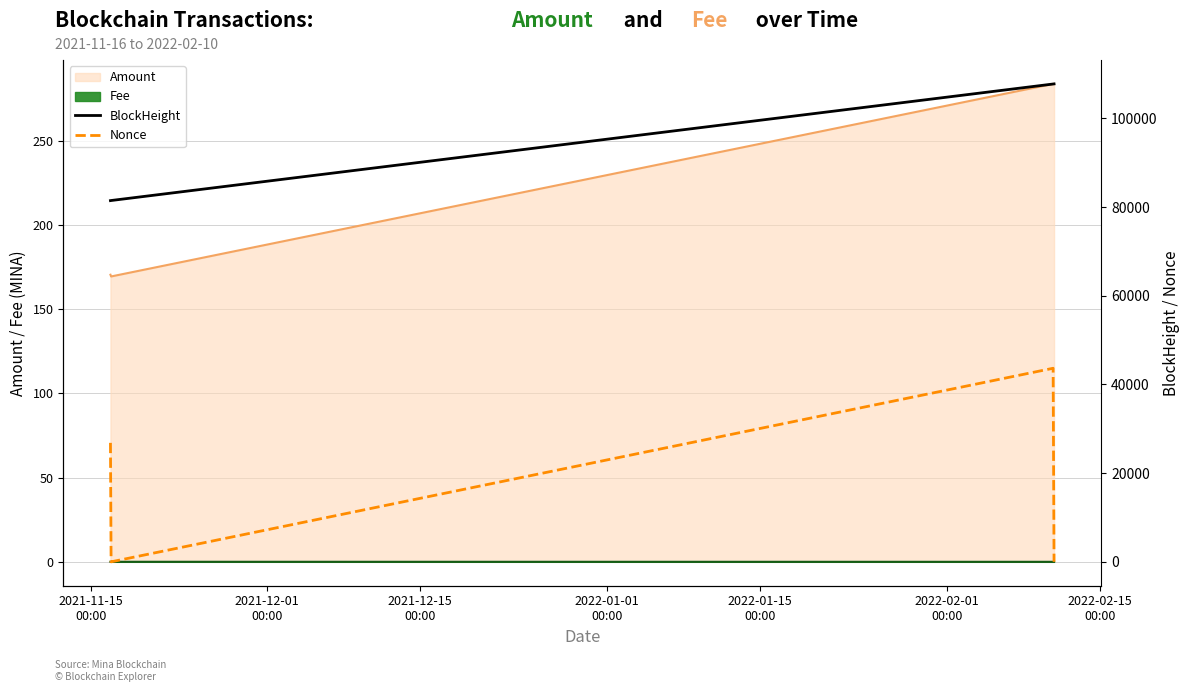

True or false: BlockHeight and Nonce intersect in this chart.

False